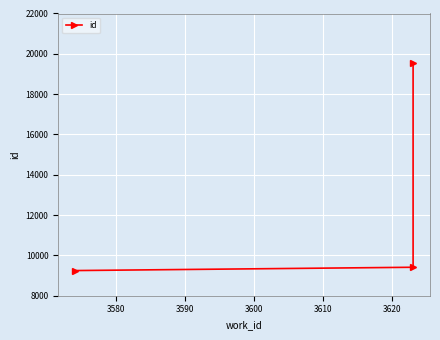

How many data points are above 9412?

1